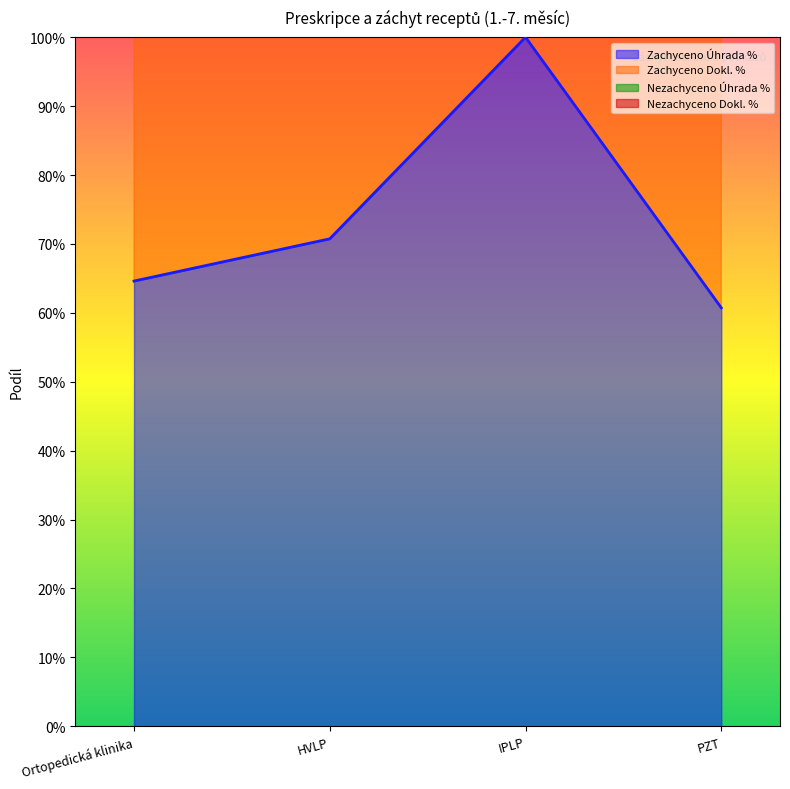

What is the sum of the Zachyceno Úhrada % values at Ortopedická klinika and IPLP?

1.6